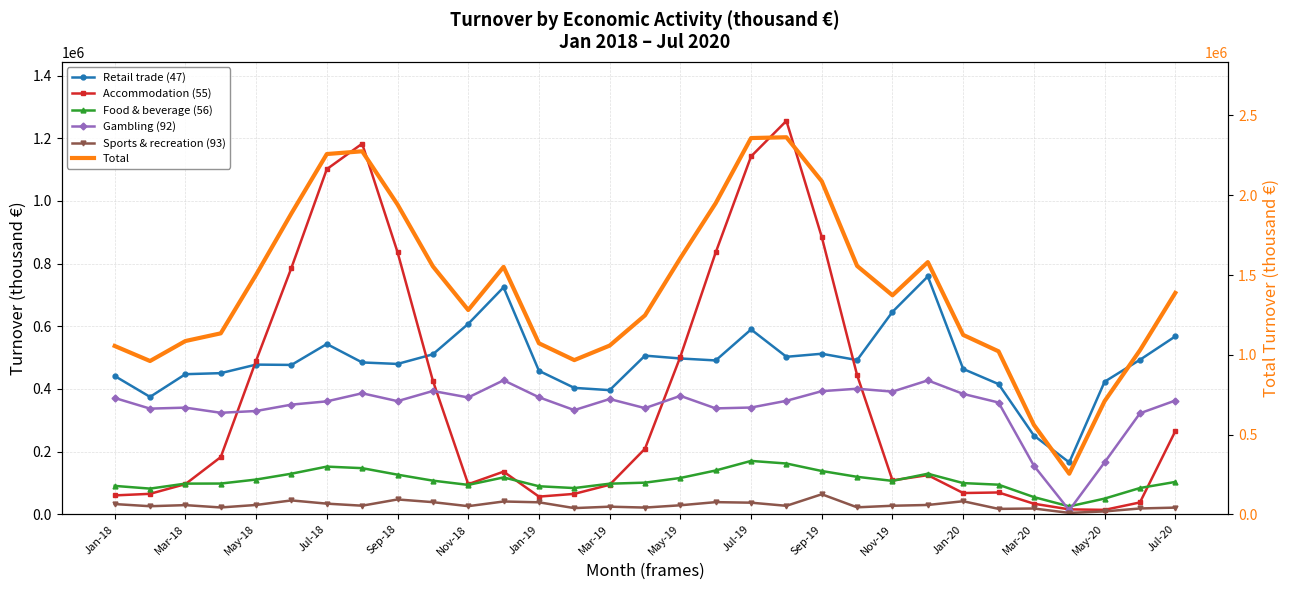

True or false: Gambling (92) has a value of 452798 at Jul-18.

False